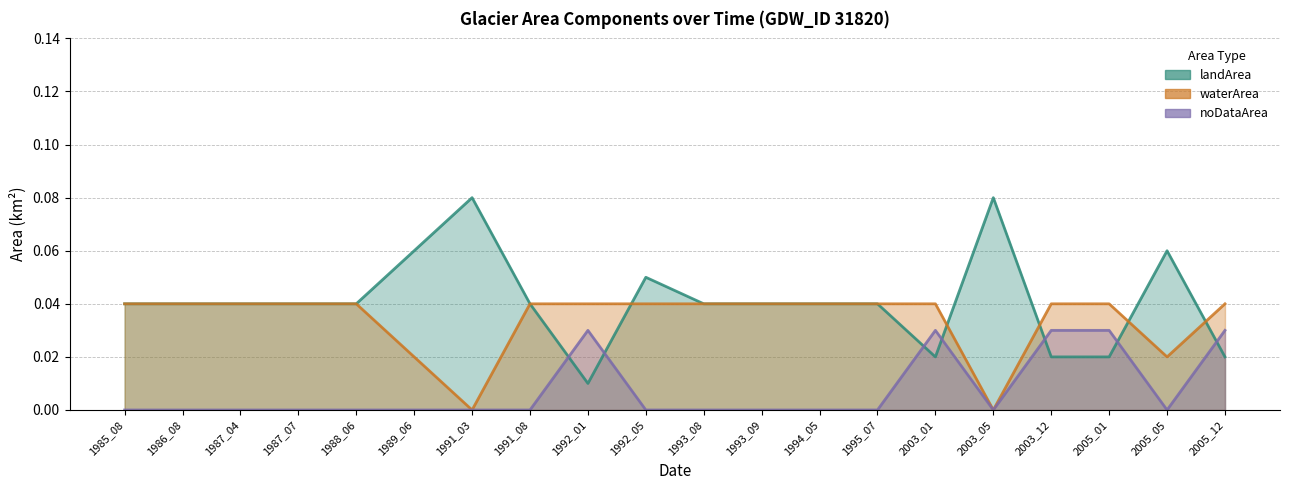

True or false: waterArea has a value of 0.0 at 1989_06.

False